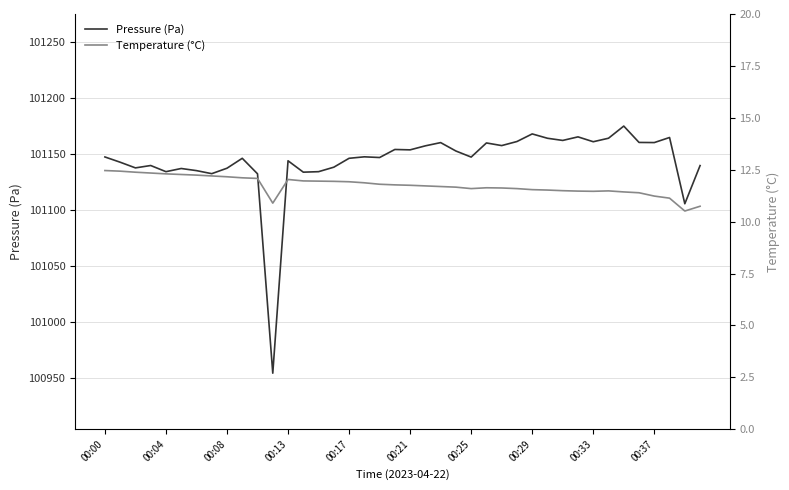

What is the label of the 40th point from the left?

39